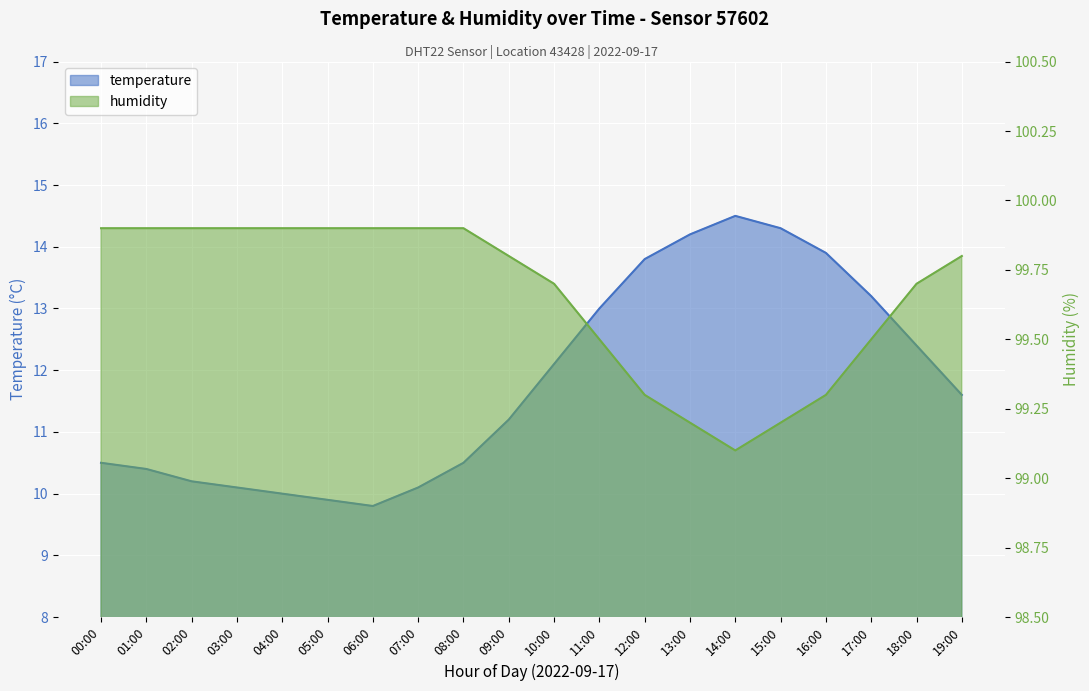

What is the sum of all humidity values?

1993.2